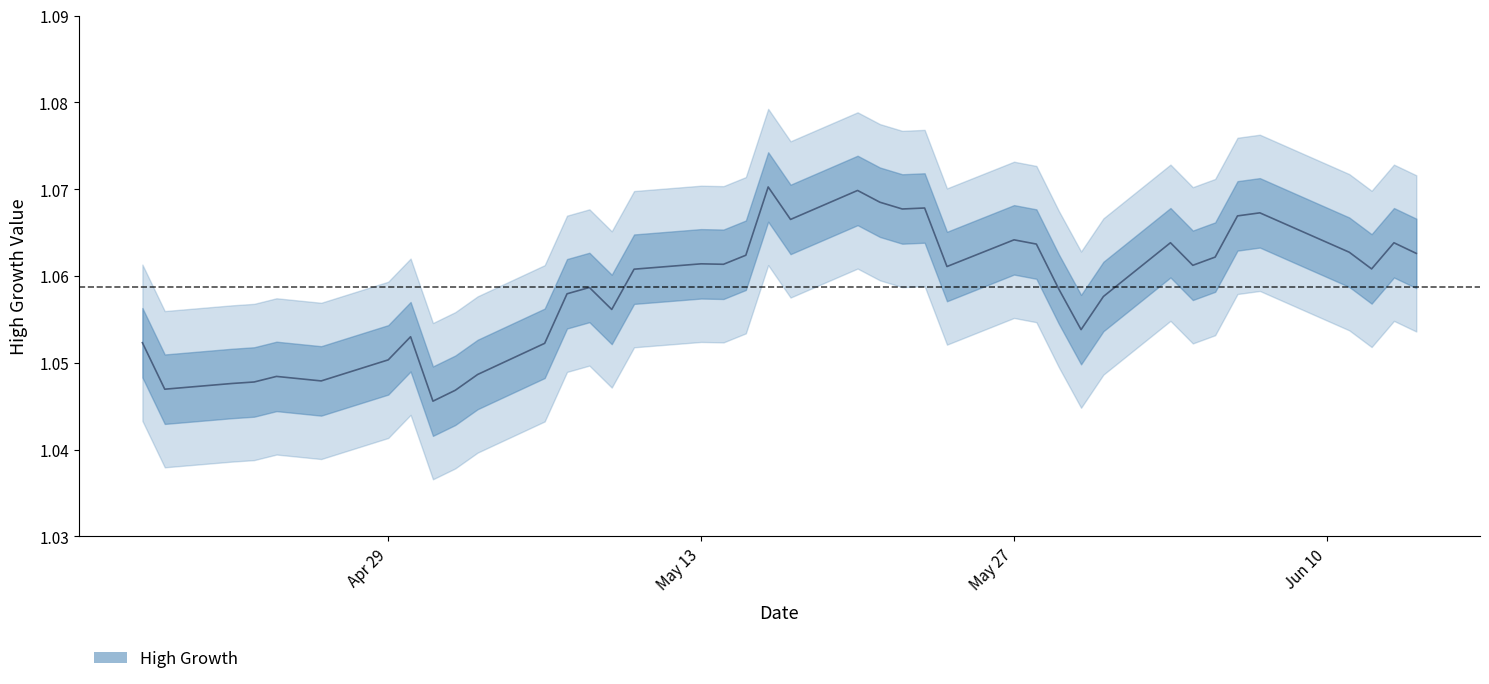

What is the maximum value shown in the chart?

1.1